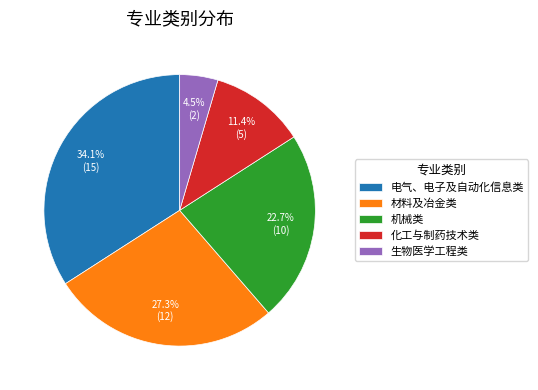

To the nearest percent, what is the average slice percentage?

20%